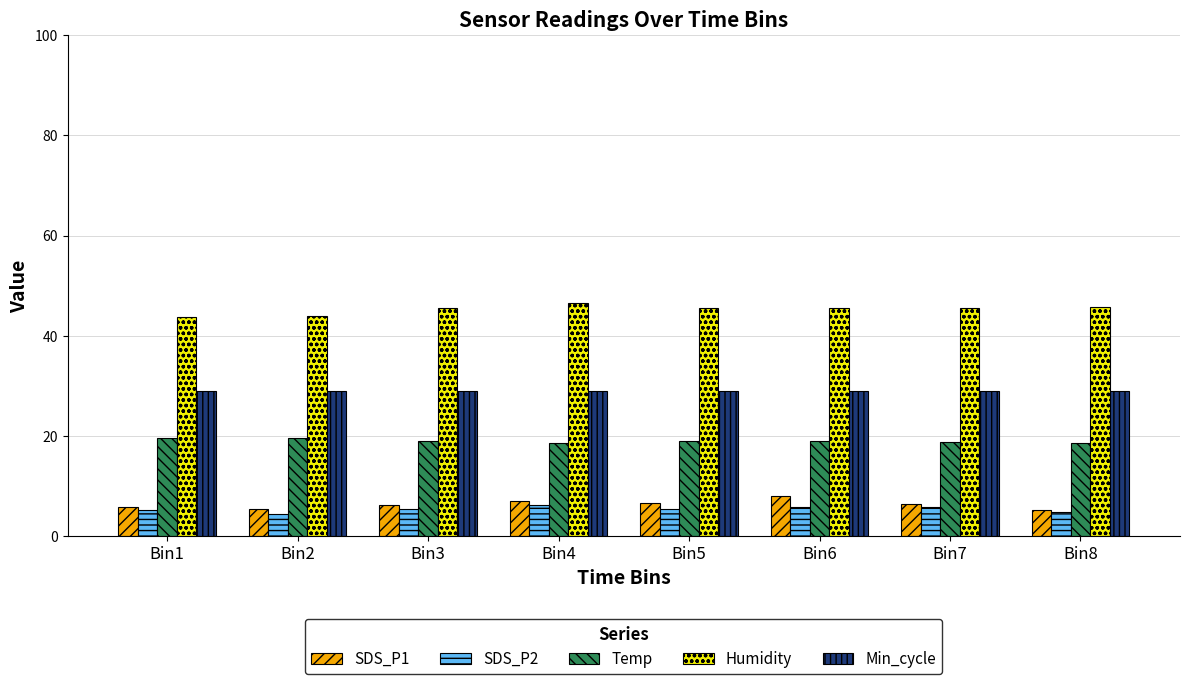

How many groups of bars are there?

8